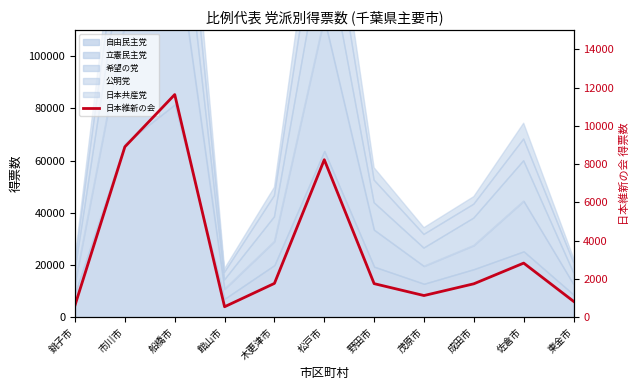

True or false: the data shows 11634 at 船橋市.

True